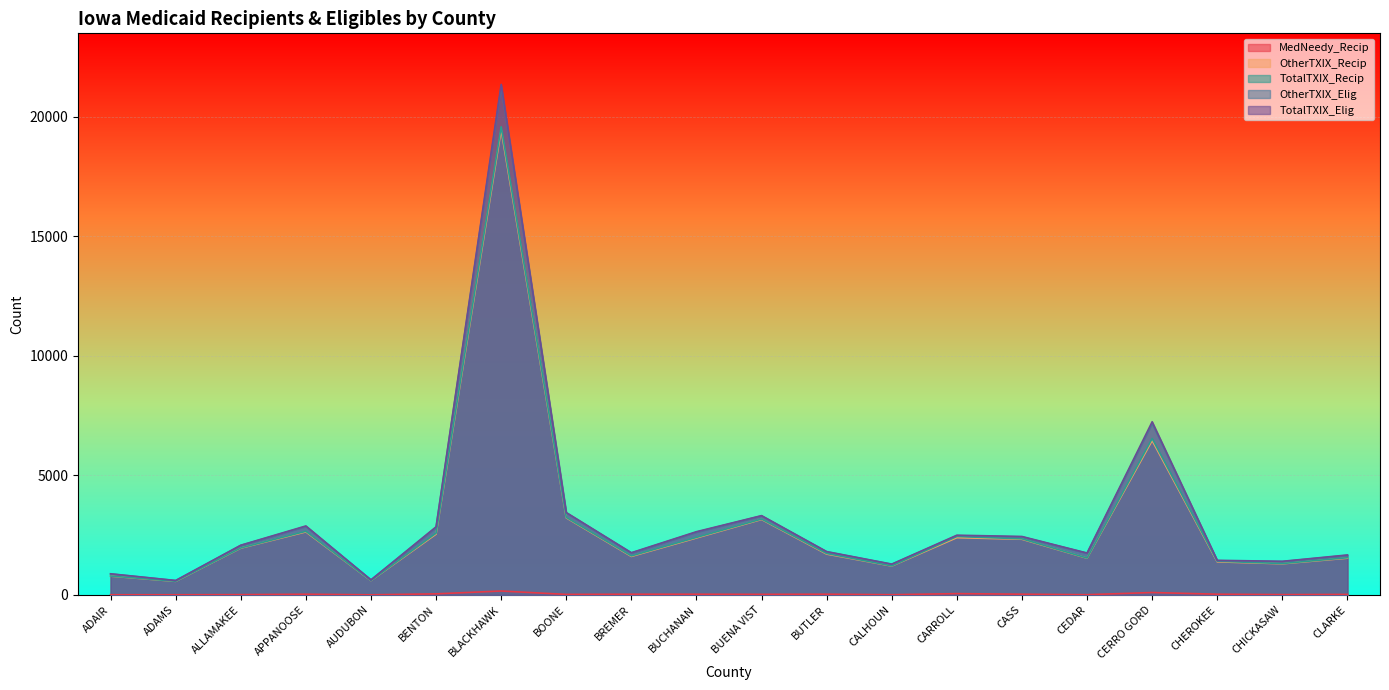

Reading left to right, transcribe all the data shown in this chart.

MedNeedy_Recip: 4	4	9	26	2	42	161	19	26	26	21	27	6	52	27	7	98	27	10	18
OtherTXIX_Recip: 783	565	1954	2634	597	2540	19442	3222	1608	2380	3153	1706	1206	2392	2326	1534	6453	1382	1300	1535
TotalTXIX_Recip: 787	569	1961	2658	599	2579	19574	3239	1629	2403	3170	1730	1211	2441	2343	1539	6536	1407	1309	1553
OtherTXIX_Elig: 875	596	2068	2861	625	2815	21250	3429	1750	2623	3303	1800	1279	2475	2426	1742	7173	1427	1392	1654
TotalTXIX_Elig: 881	601	2076	2882	626	2847	21347	3443	1763	2642	3313	1810	1286	2495	2441	1749	7239	1445	1403	1668